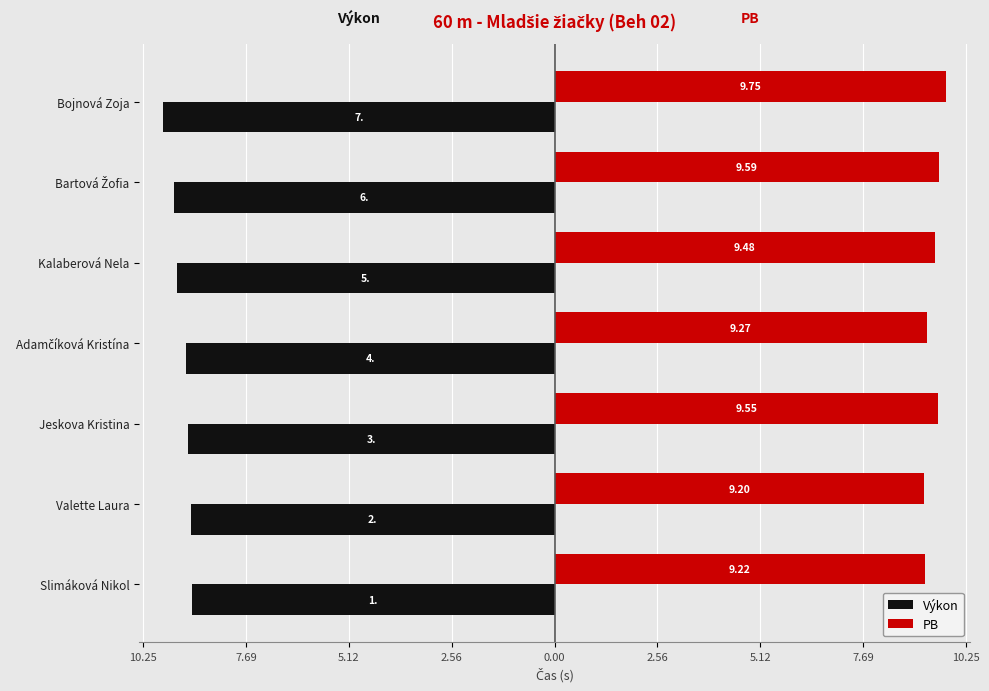

What is the average value of the PB series?

9.4